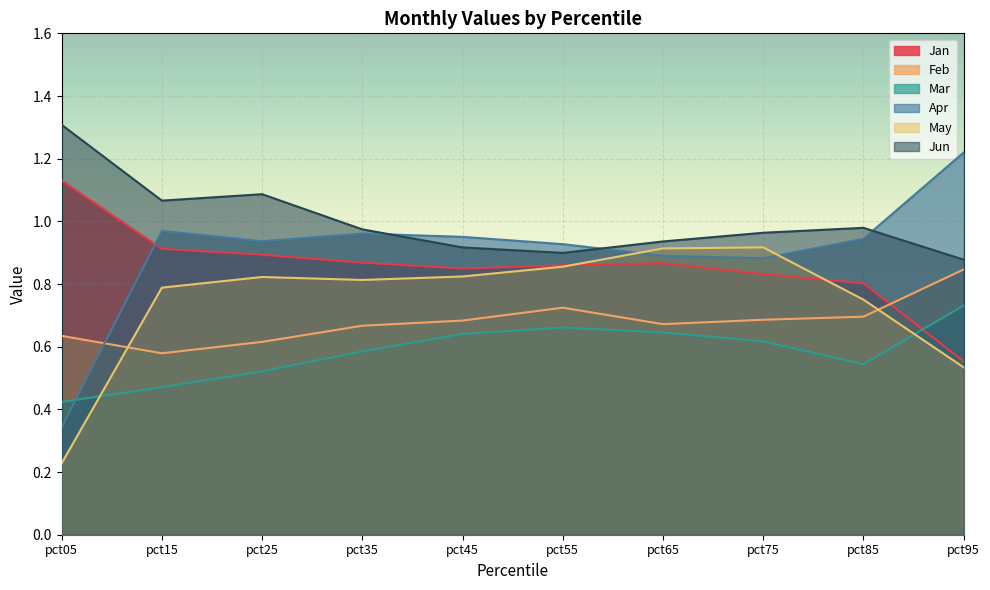

Where is the first local maximum for Jun?

pct25